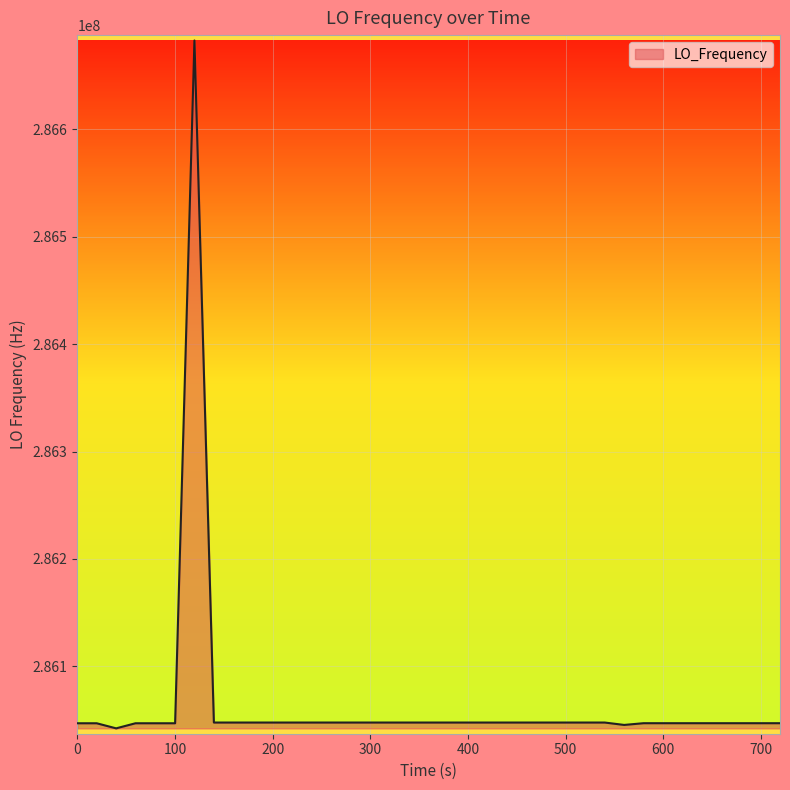

What is the greatest value displayed?

286682708.3